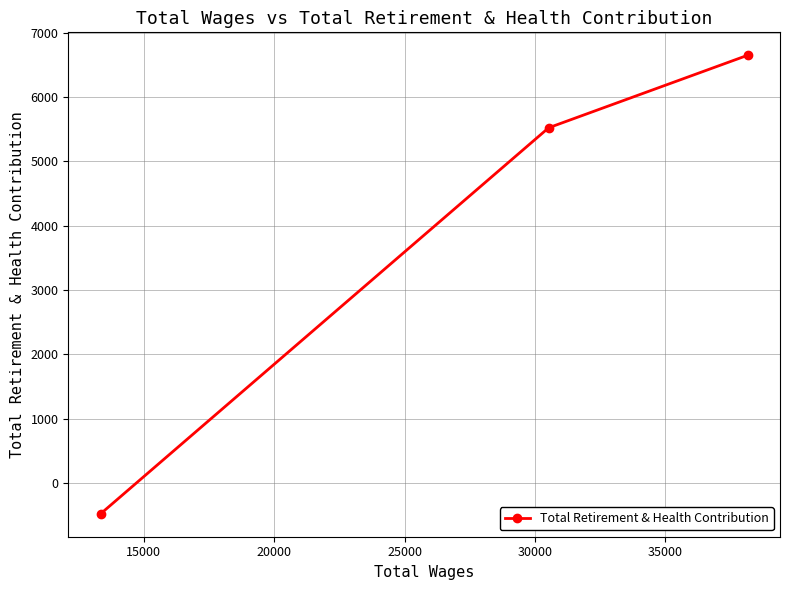

What is the value of the 1st point from the left?

-479